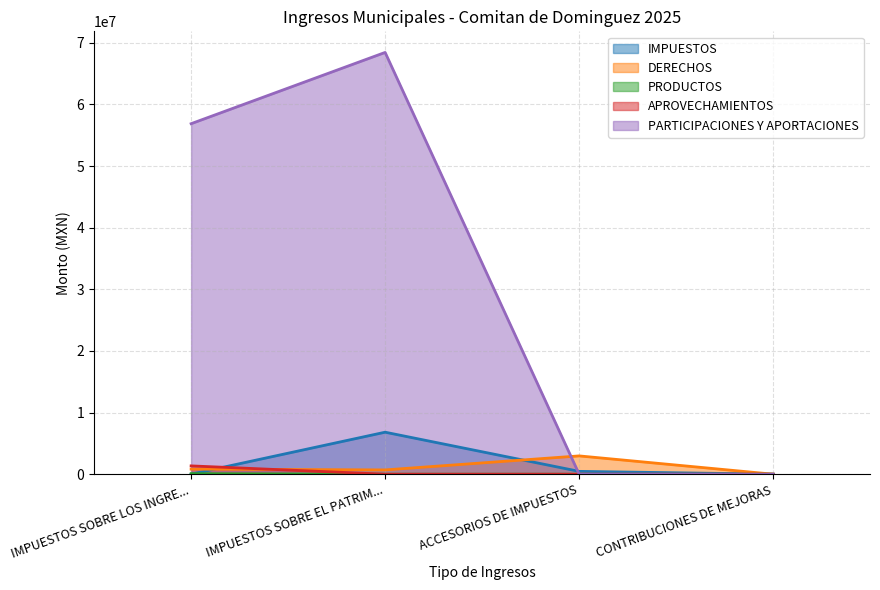

True or false: DERECHOS has more than 1 interior local peaks.

False